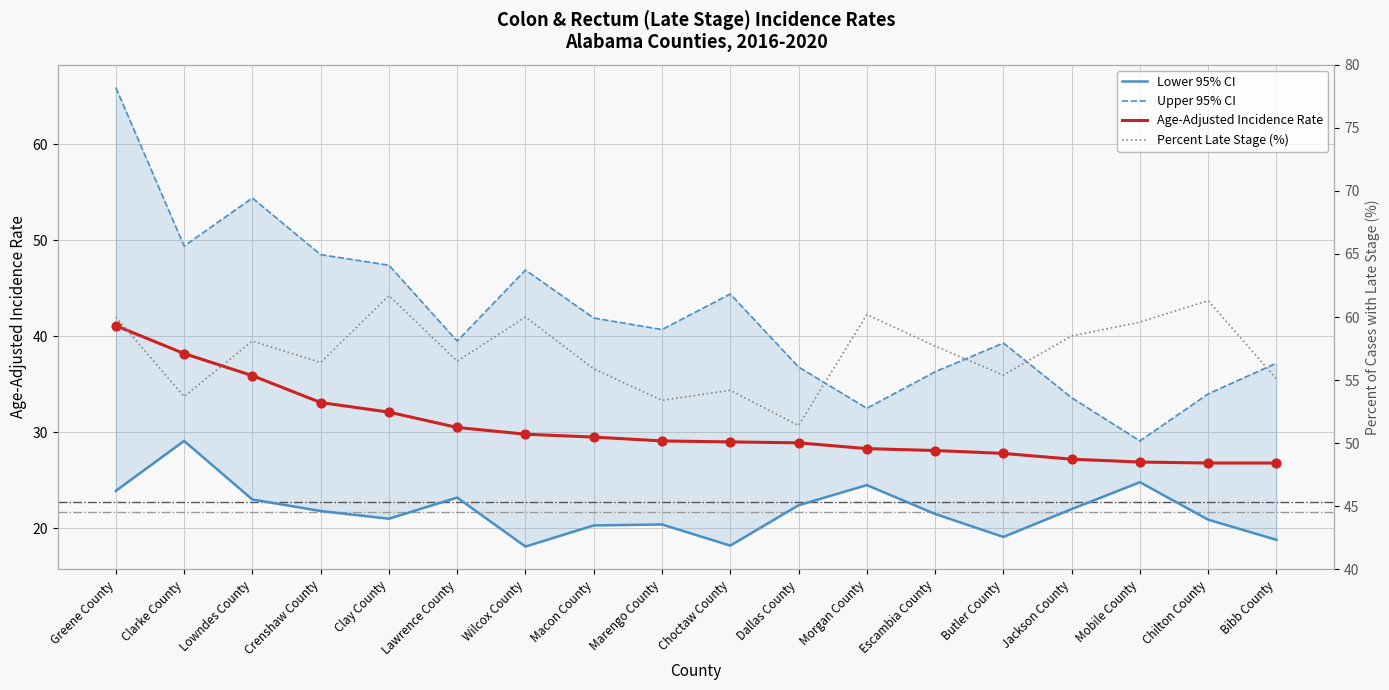

At how many categories does at least one series exceed 34?

18